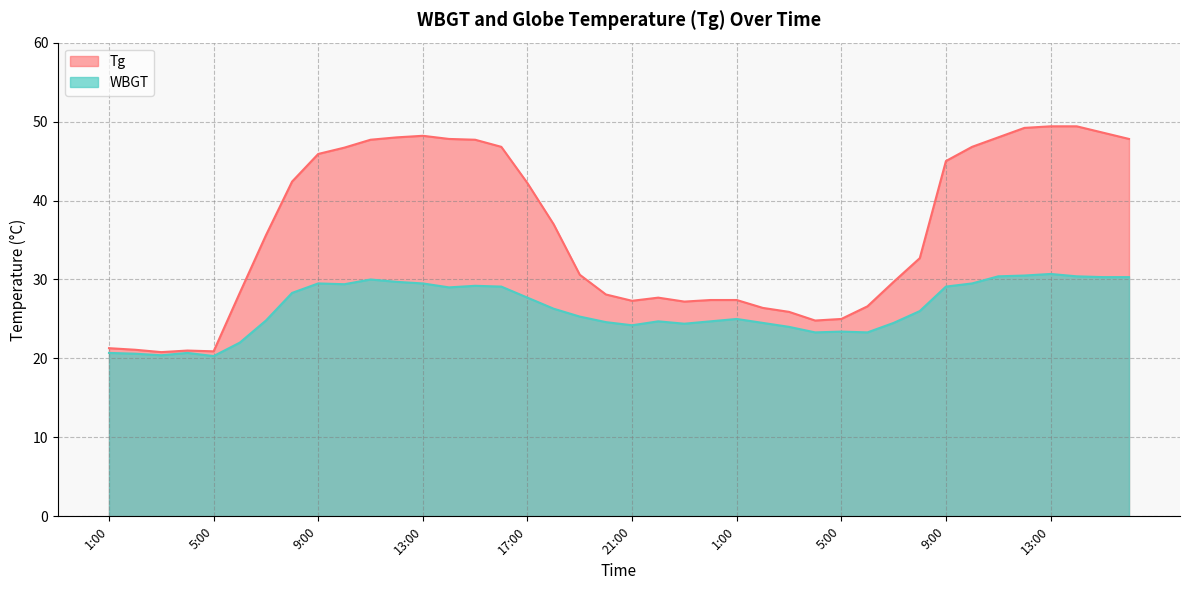

The Tg series shows 25.0 at 5:00. True or false?

True